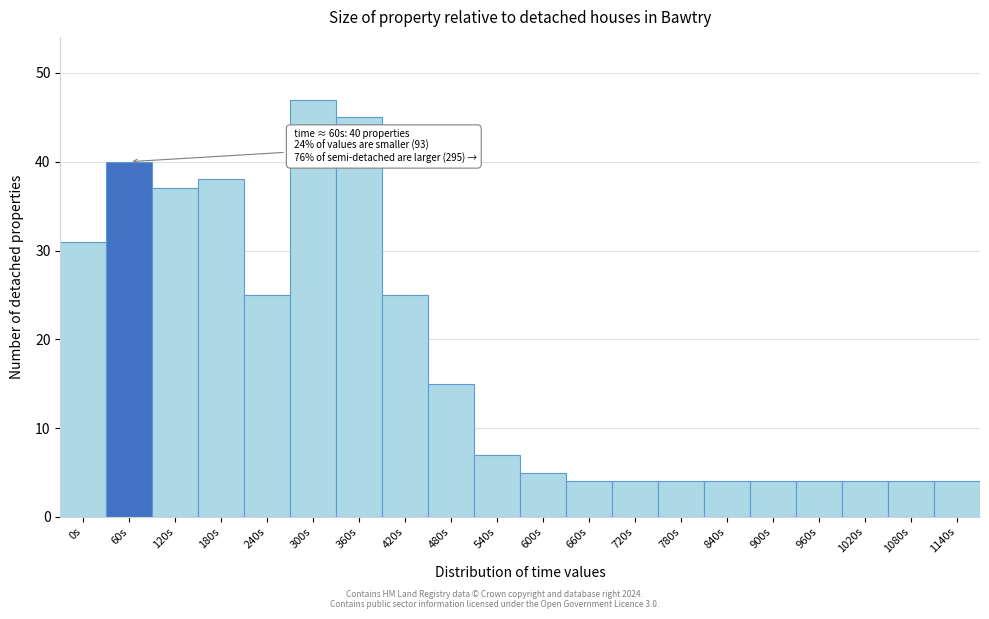

Reading right to left, list all the values displayed in this chart.

4	4	4	4	4	4	4	4	4	5	7	15	25	45	47	25	38	37	40	31